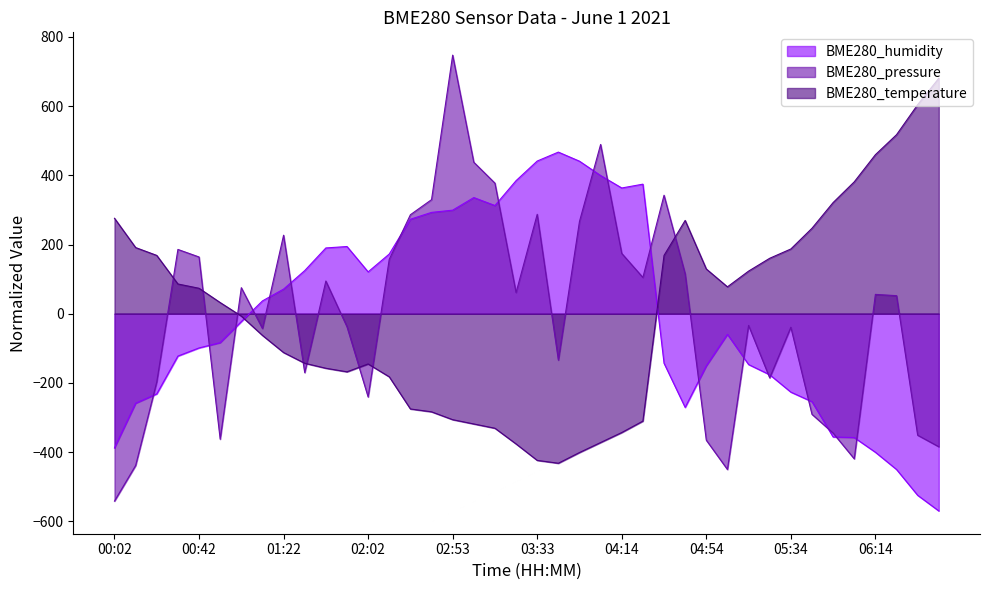

The BME280_humidity series shows -889.9 at 06:44. True or false?

False